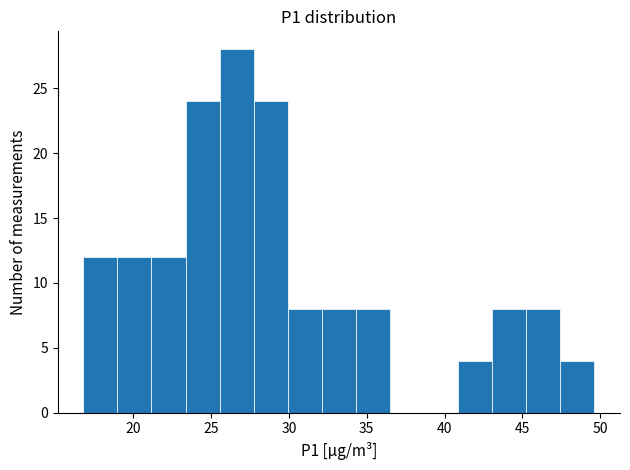

Reading left to right, transcribe this chart: for each bar, give the range it covers on the x-axis and its height. Neither the bar edges nor the heights are printed on the chart, so give them approximately, as read against the axes.

17.0 to 19.0: 12
19.0 to 21.0: 12
21.0 to 23.5: 12
23.5 to 25.5: 24
25.5 to 27.5: 28
27.5 to 30.0: 24
30.0 to 32.0: 8
32.0 to 34.5: 8
34.5 to 36.5: 8
36.5 to 38.5: 0
38.5 to 41.0: 0
41.0 to 43.0: 4
43.0 to 45.5: 8
45.5 to 47.5: 8
47.5 to 49.5: 4